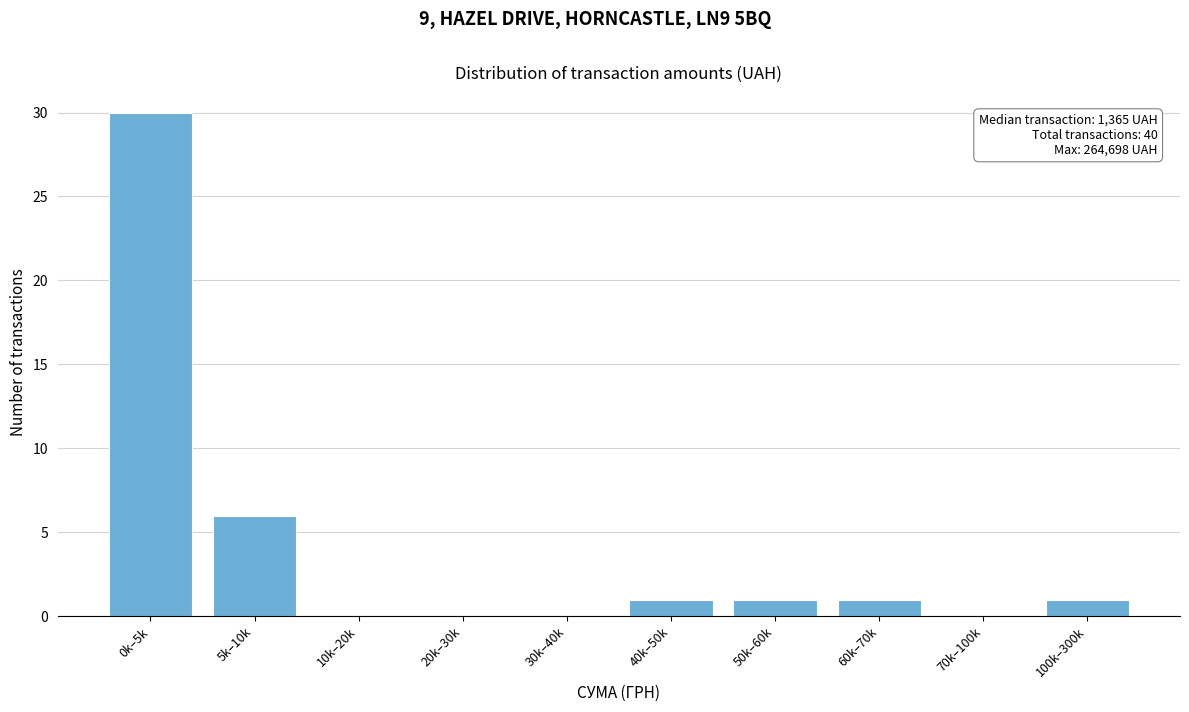

Reading left to right, transcribe all the data shown in this chart.

0k–5k=30	5k–10k=6	10k–20k=0	20k–30k=0	30k–40k=0	40k–50k=1	50k–60k=1	60k–70k=1	70k–100k=0	100k–300k=1